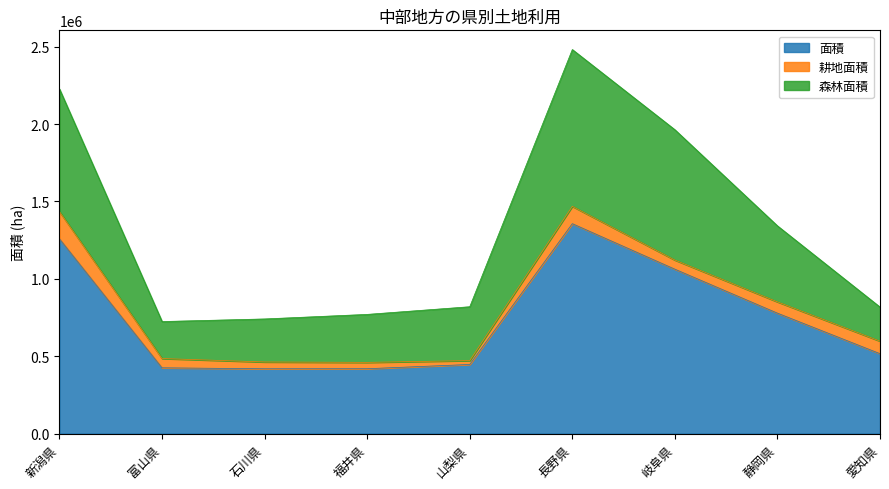

How many data points in 森林面積 are above 819500?

4